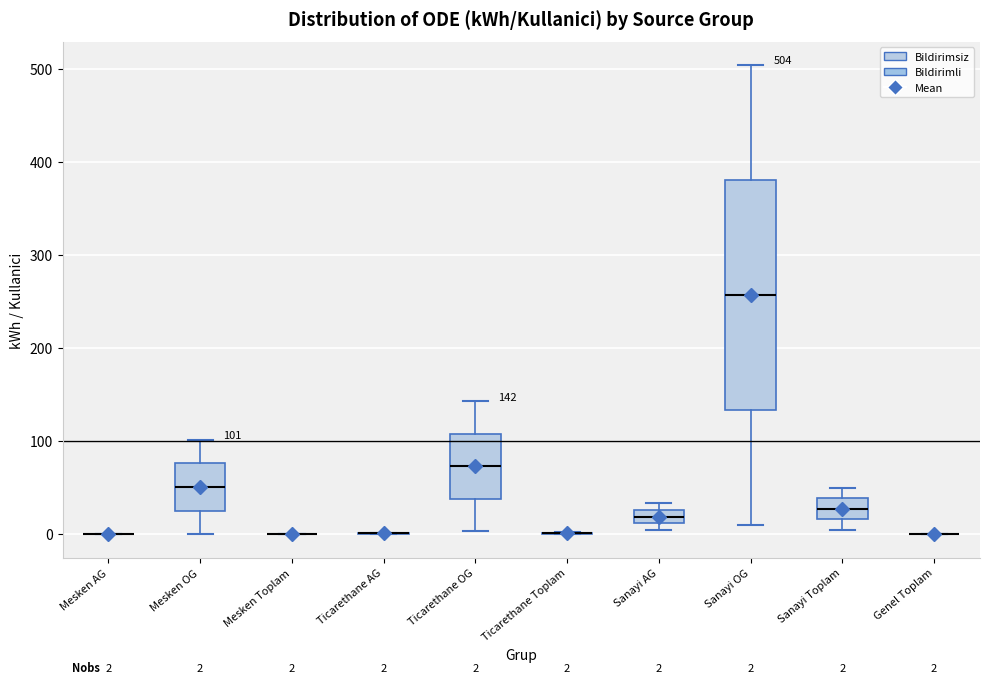

Comparing the boxes themselves (not the whiskers), which one is the tallest?

Sanayi OG